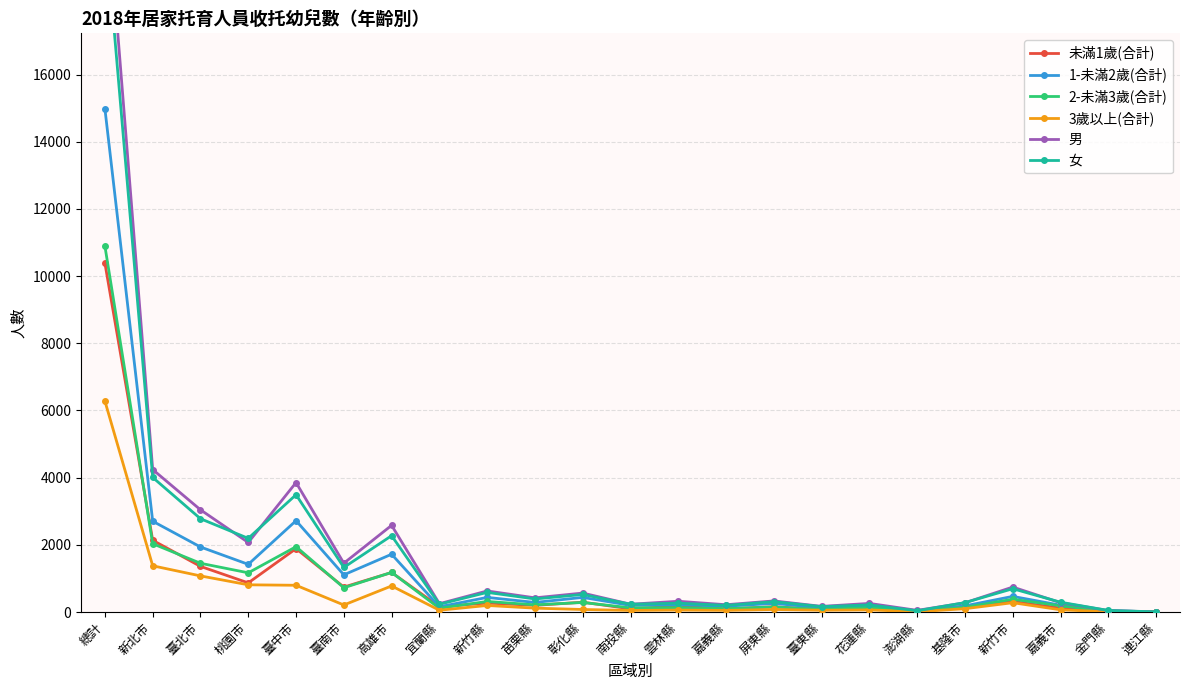

Reading right to left, extract all data points from this chart.

未滿1歲(合計): 3	21	116	314	132	20	100	76	156	93	174	95	292	198	267	159	1177	742	1887	867	1358	2136	10383
1-未滿2歲(合計): 4	39	202	465	183	36	167	126	256	173	219	197	435	285	435	155	1720	1107	2719	1419	1936	2703	14981
2-未滿3歲(合計): 1	26	185	380	141	22	138	73	152	99	132	124	284	213	314	112	1179	722	1944	1167	1451	2033	10892
3歲以上(合計): 0	4	66	277	99	8	63	53	75	49	58	47	75	115	195	53	776	209	796	810	1075	1376	6279
男: 3	44	277	743	275	49	256	168	330	217	320	232	564	422	627	248	2580	1453	3854	2070	3043	4241	22016
女: 5	46	292	693	280	37	212	160	309	197	263	231	522	389	584	231	2272	1327	3492	2193	2777	4007	20519